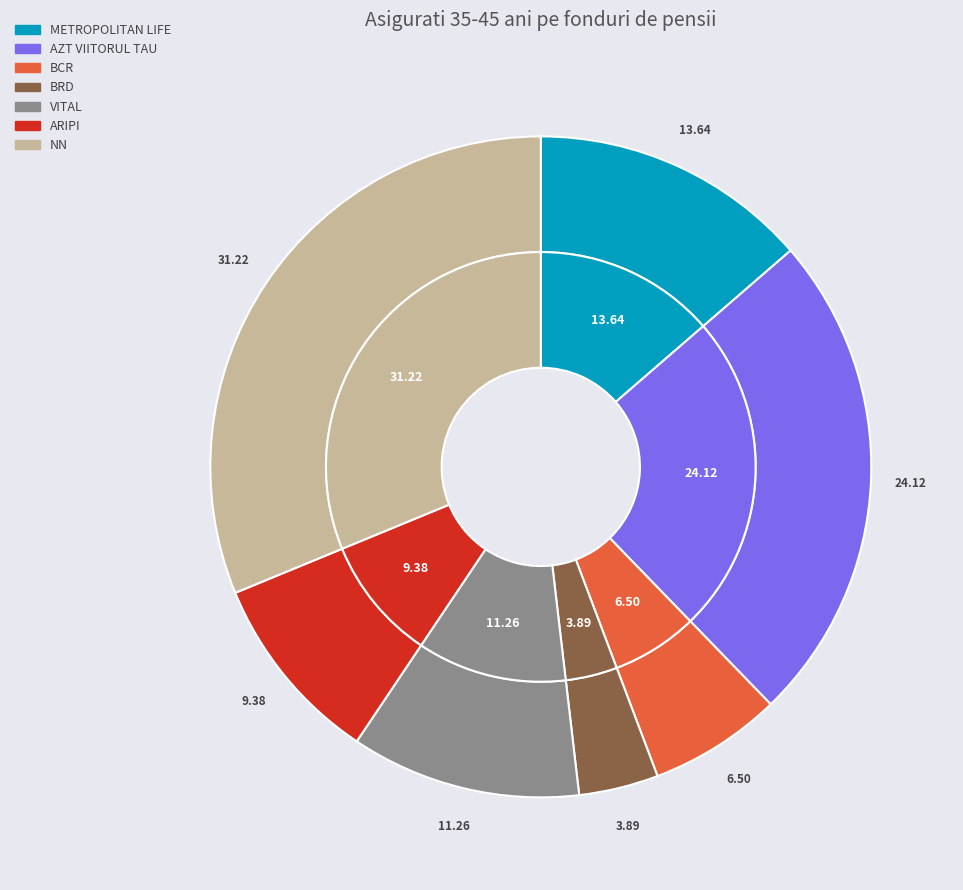

How much of the chart is everything except BRD?

96.1%